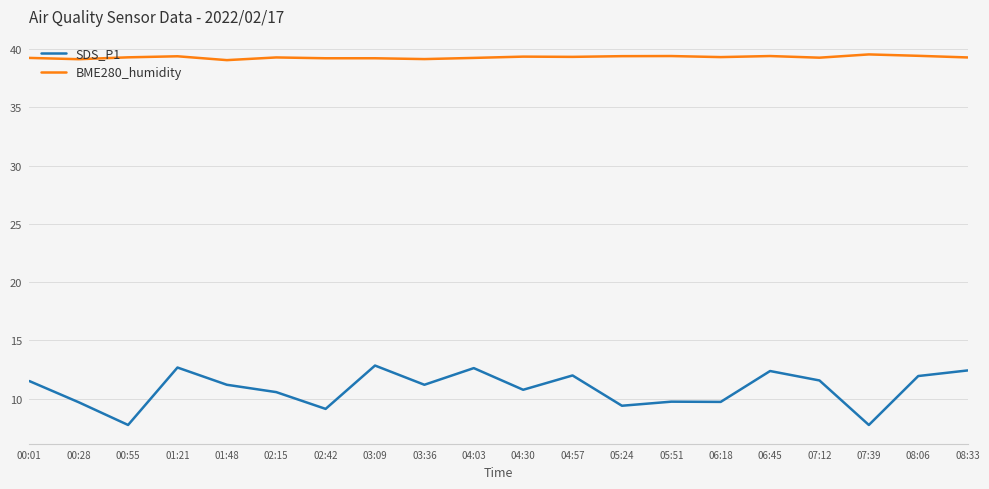

What is the difference between the SDS_P1 values at 00:28 and 08:33?

2.7